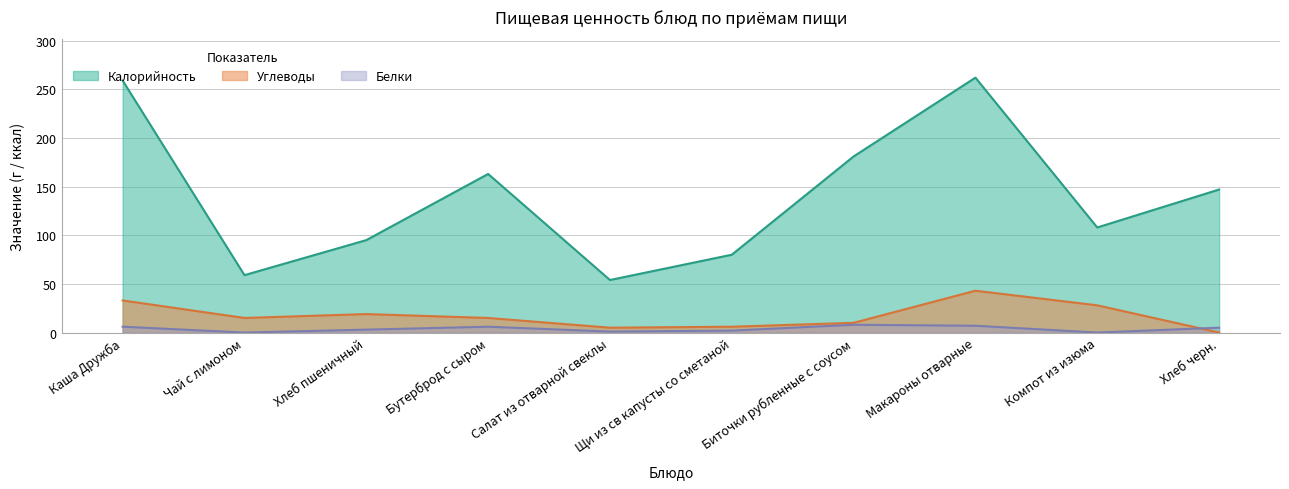

Is the value of Белки at Каша Дружба greater than the value of Углеводы at Каша Дружба?

No